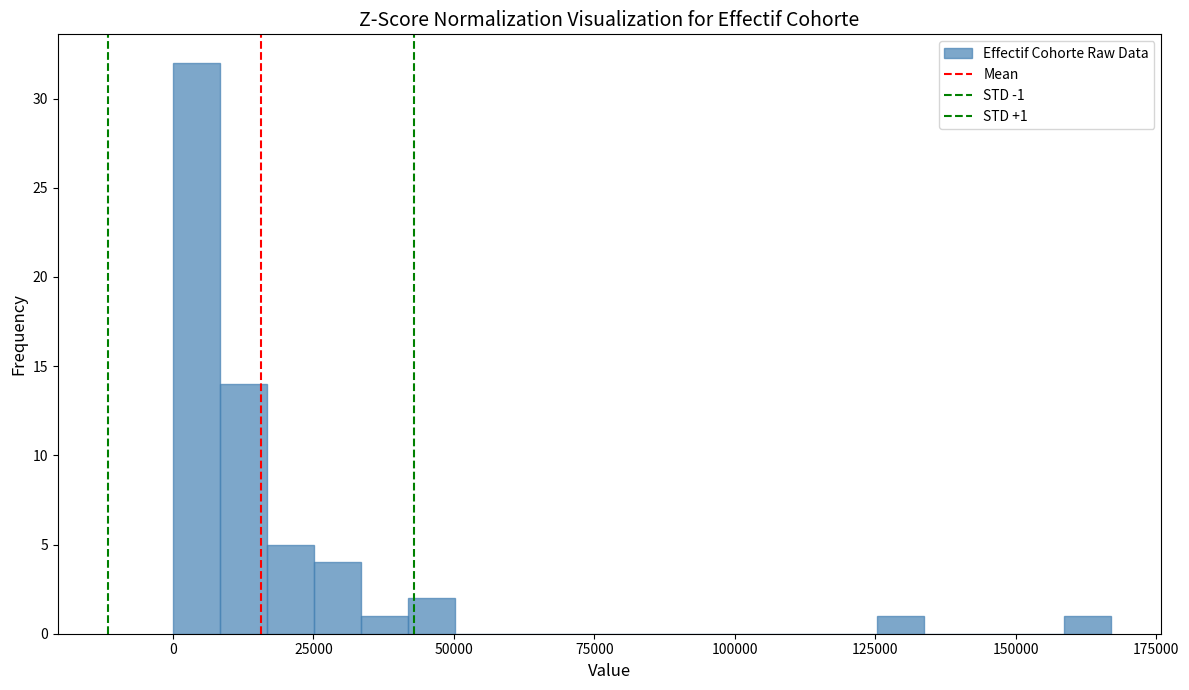

Around what value on the x-axis is the tallest bar? Give the approximate position of its centre, as read against the axis.

5000